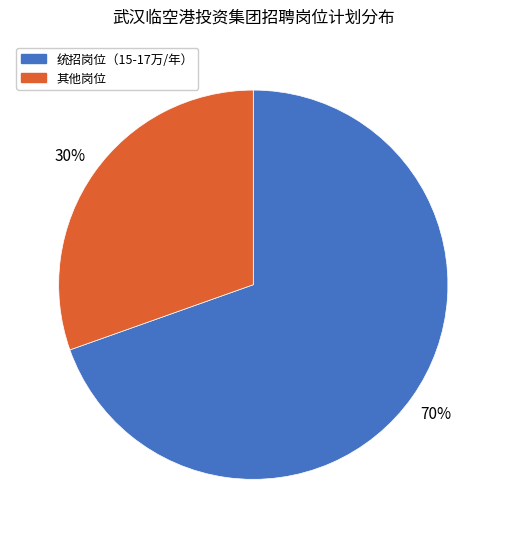

To the nearest percent, what is the average slice percentage?

50%